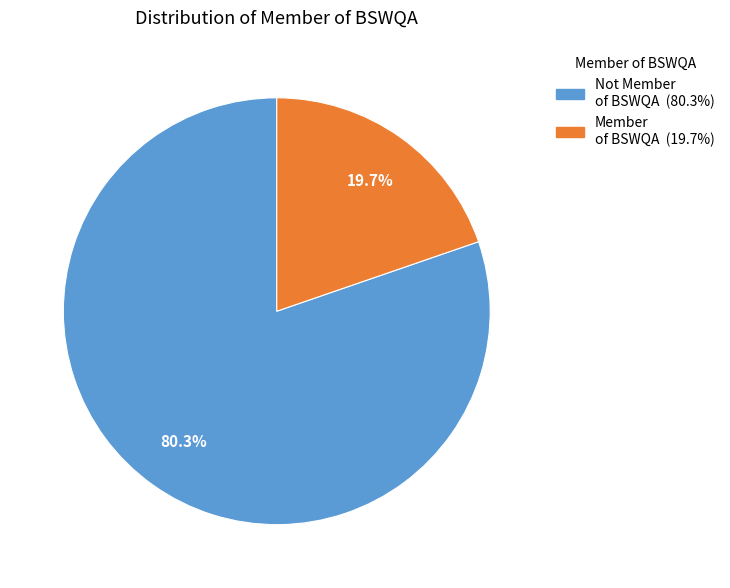

To the nearest percent, what percentage of the pie is Member of BSWQA?

20%